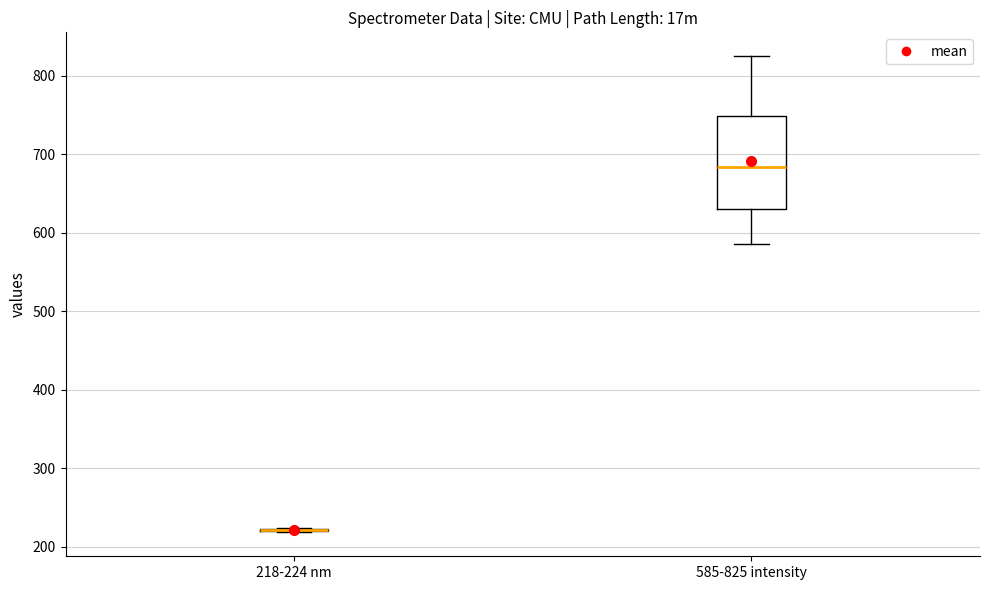

Comparing the boxes themselves (not the whiskers), which one is the tallest?

585-825 intensity